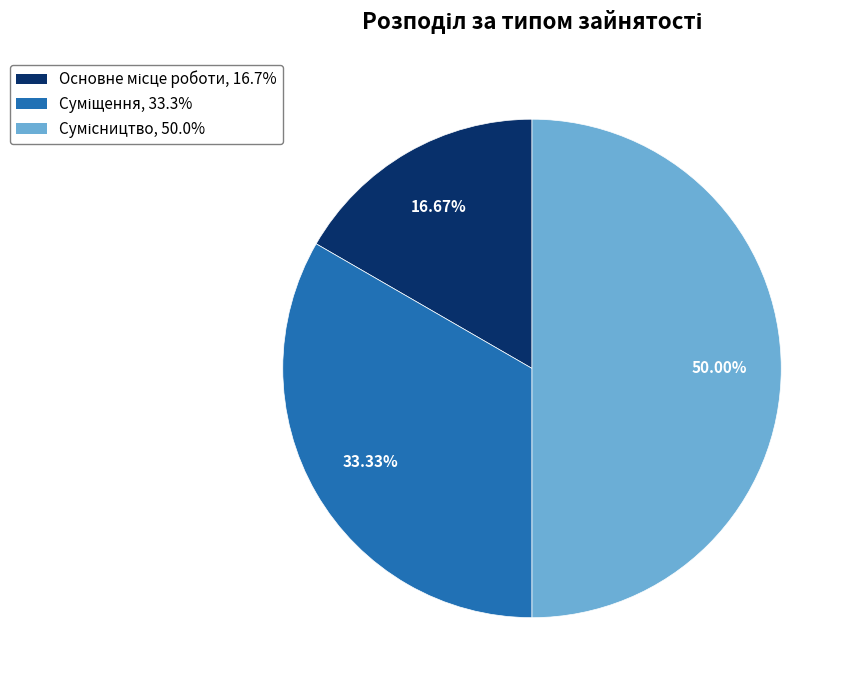

Count the number of slices in the pie.

3